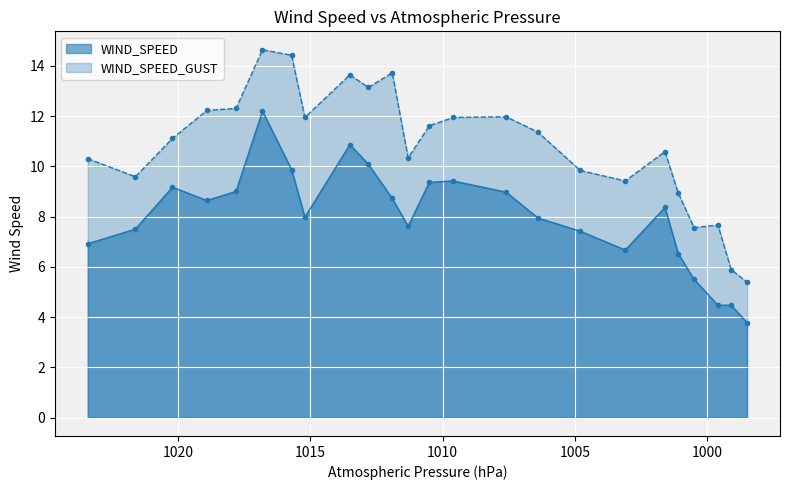

Reading right to left, list all the values displayed in this chart.

WIND_SPEED: 998.5=3.8	999.1=4.5	999.6=4.5	1000.5=5.5	1001.1=6.5	1001.6=8.4	1003.1=6.7	1004.8=7.4	1006.4=7.9	1007.6=9.0	1009.6=9.4	1010.5=9.4	1011.3=7.6	1011.9=8.7	1012.8=10.1	1013.5=10.9	1015.2=8.0	1015.7=9.9	1016.8=12.2	1017.8=9.0	1018.9=8.6	1020.2=9.2	1021.6=7.5	1023.4=6.9
WIND_SPEED_GUST: 998.5=5.4	999.1=5.9	999.6=7.7	1000.5=7.6	1001.1=8.9	1001.6=10.6	1003.1=9.4	1004.8=9.8	1006.4=11.4	1007.6=12.0	1009.6=11.9	1010.5=11.6	1011.3=10.3	1011.9=13.7	1012.8=13.1	1013.5=13.6	1015.2=11.9	1015.7=14.4	1016.8=14.6	1017.8=12.3	1018.9=12.2	1020.2=11.1	1021.6=9.6	1023.4=10.3